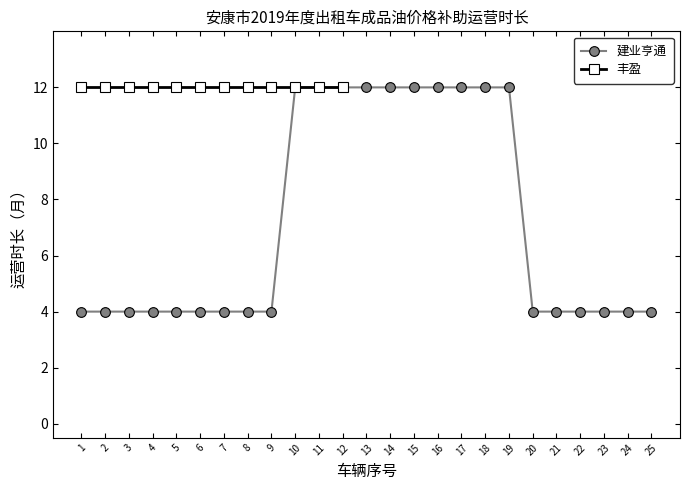

Which has a higher value, 22 or 1?

22